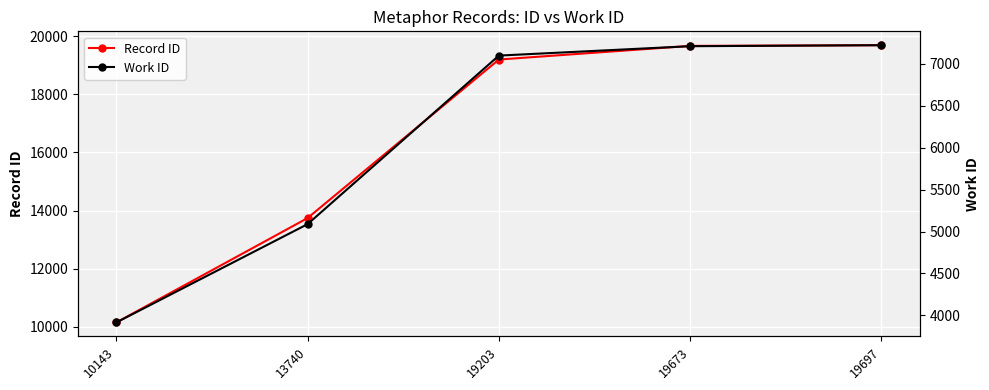

Reading right to left, list all the values displayed in this chart.

Record ID: 19697	19673	19203	13740	10143
Work ID: 7223	7211	7099	5088	3915